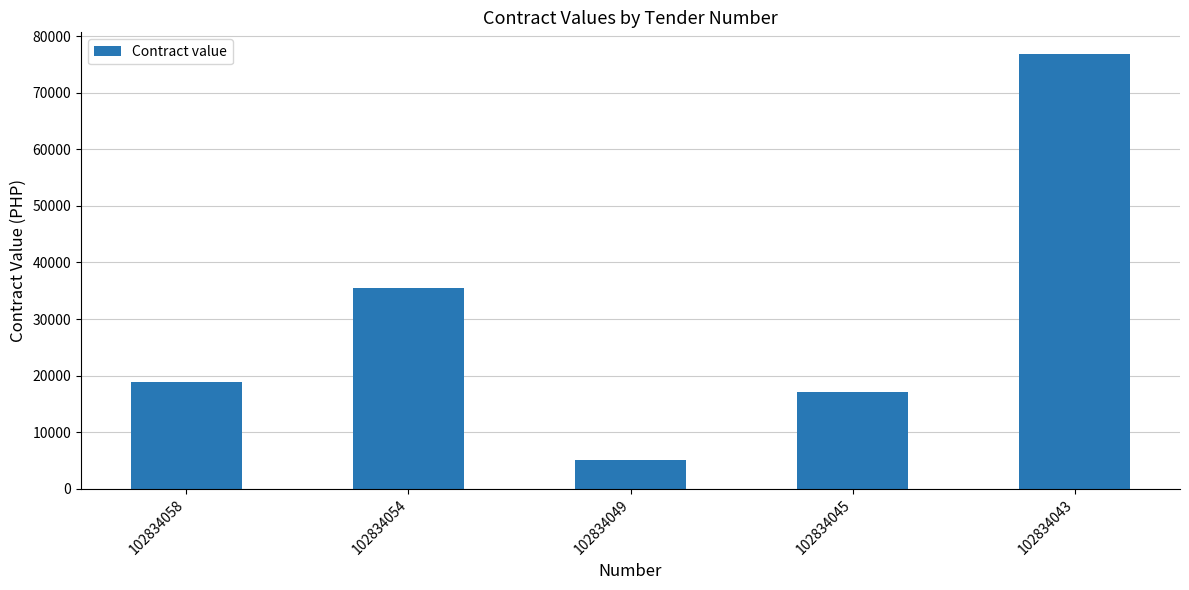

List the labels in order of value, largest first.

102834043, 102834054, 102834058, 102834045, 102834049